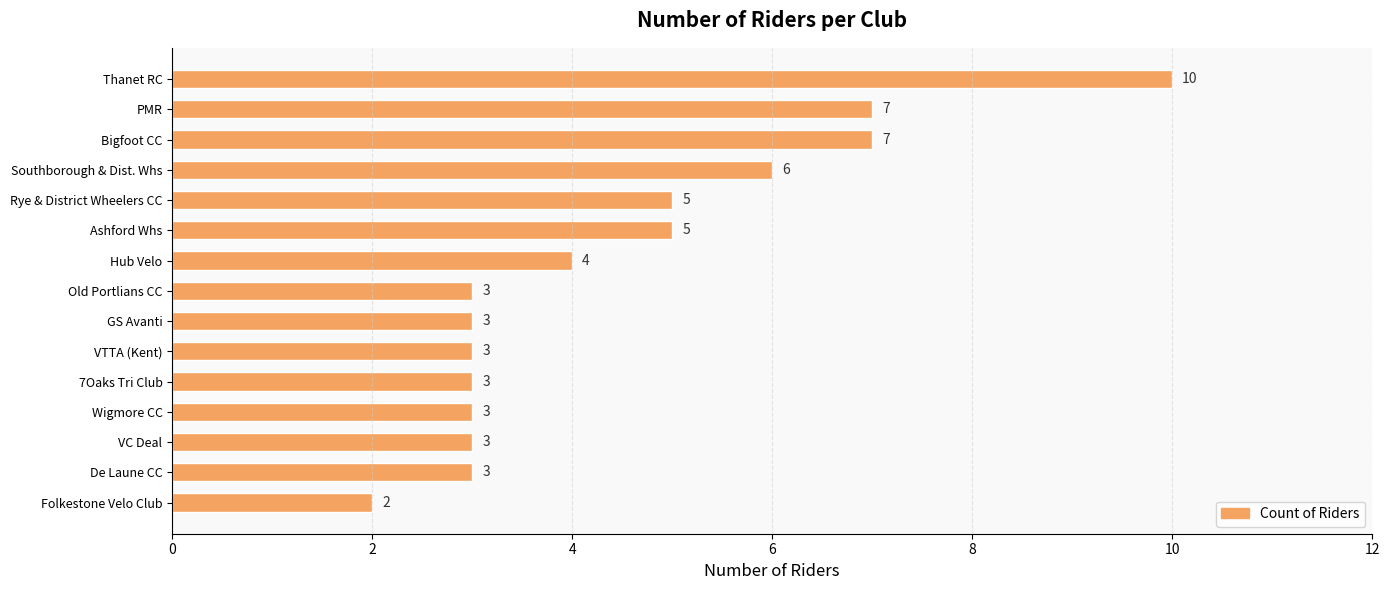

Approximately how many times larger is the value at Bigfoot CC compared to GS Avanti?

2.3